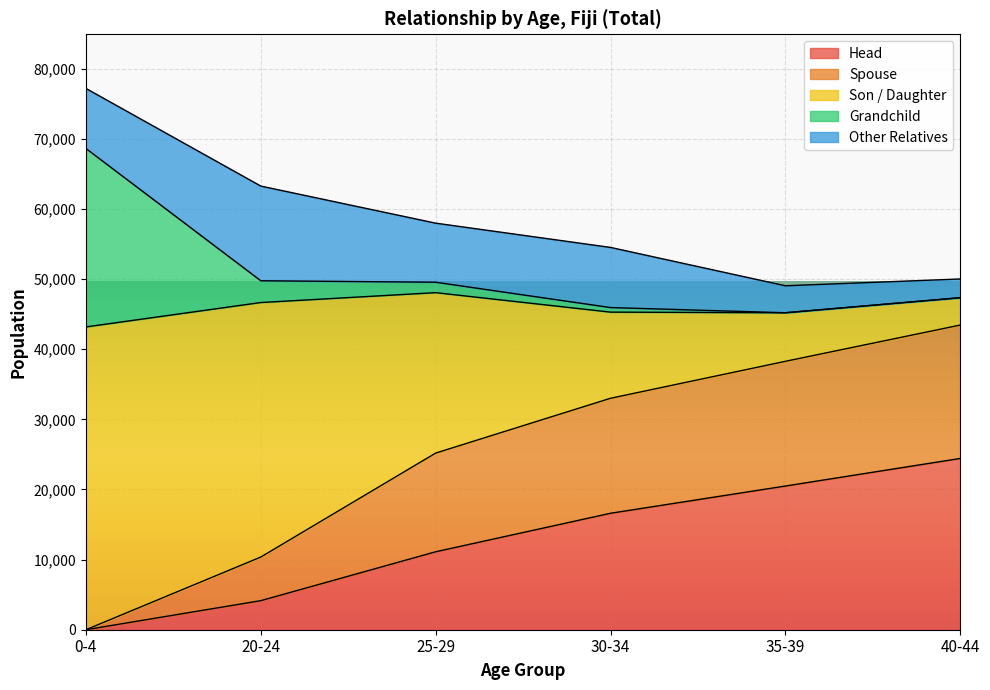

At which category is the sum across all series the highest?

0-4